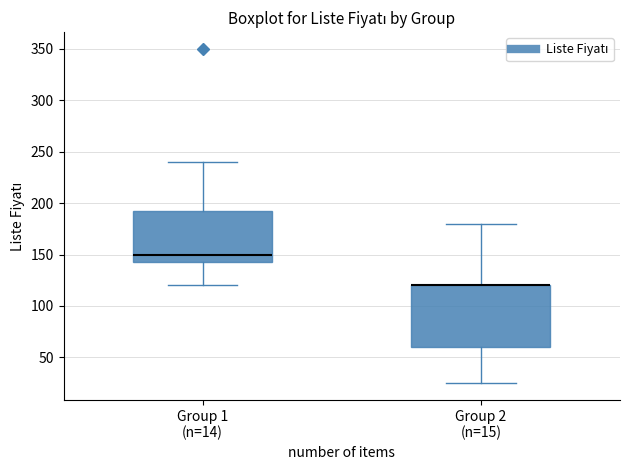

Reading left to right, read every box against the y-axis: the position of its median line, the range the box covers, and the ends of its whiskers. The values are not printed on the chart, so give them approximately, as read against the axis.

Group 1 (n=14): median 150, box 145 to 195, whiskers 120 to 240
Group 2 (n=15): median 120 (drawn on the box's upper edge), box 60 to 120, whiskers 25 to 180